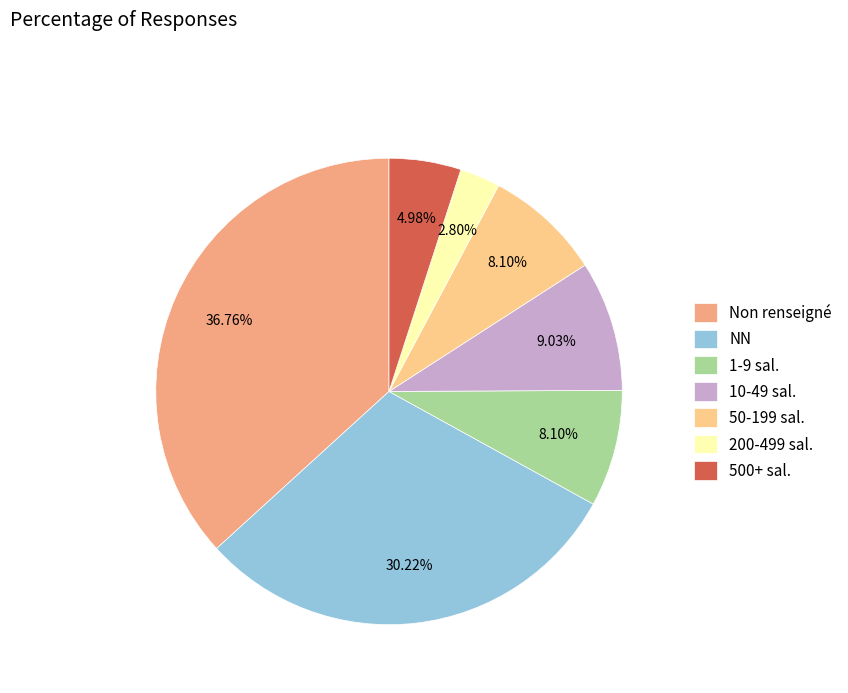

Between NN and 1-9 sal., which is larger?

NN